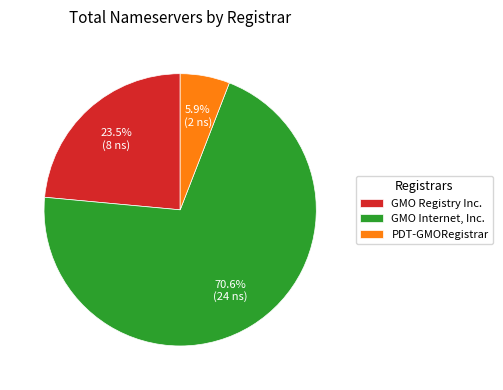

Rank the categories by value from highest to lowest.

GMO Internet, Inc., GMO Registry Inc., PDT-GMORegistrar